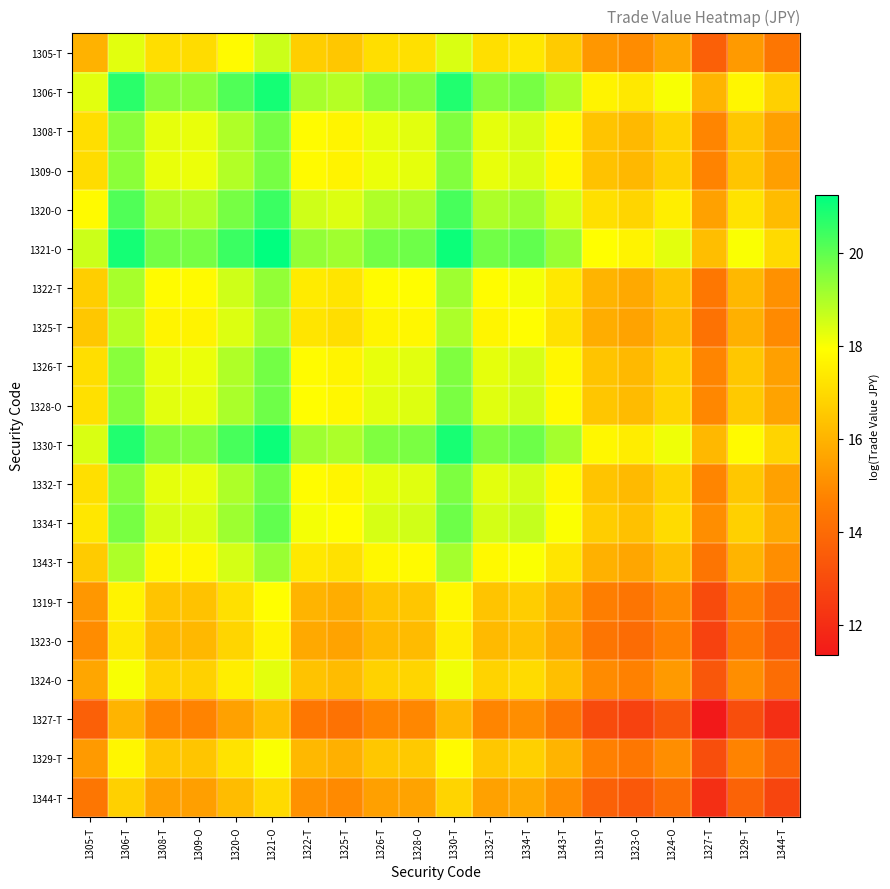

How many series are shown in this chart?

20